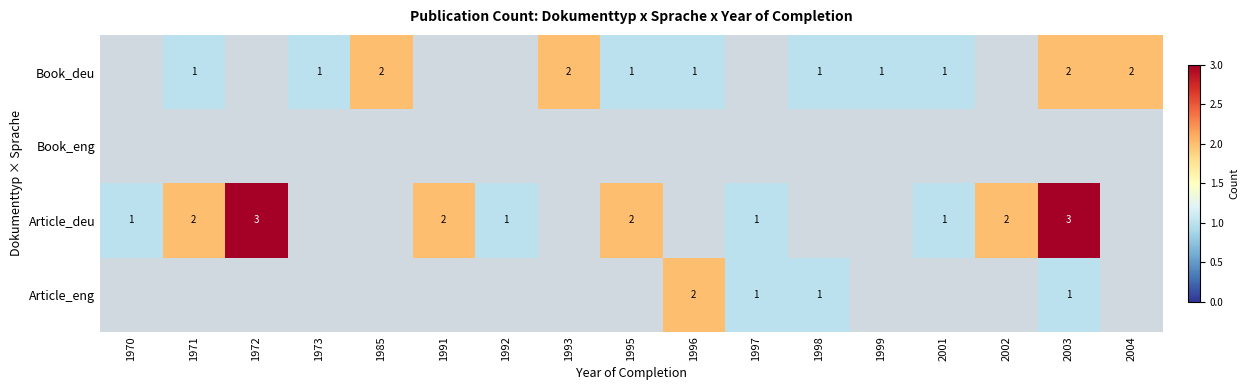

What value does the Article_eng series have at 1996?

2.0